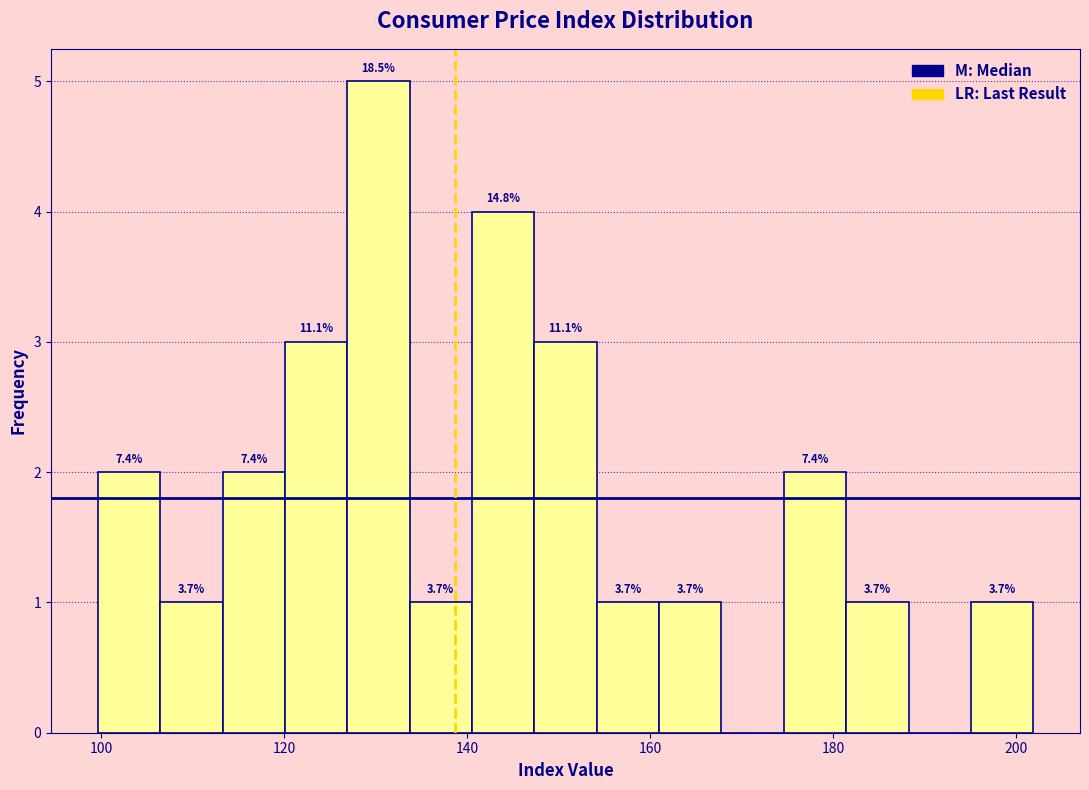

Around what value on the x-axis is the tallest bar? Give the approximate position of its centre, as read against the axis.

130